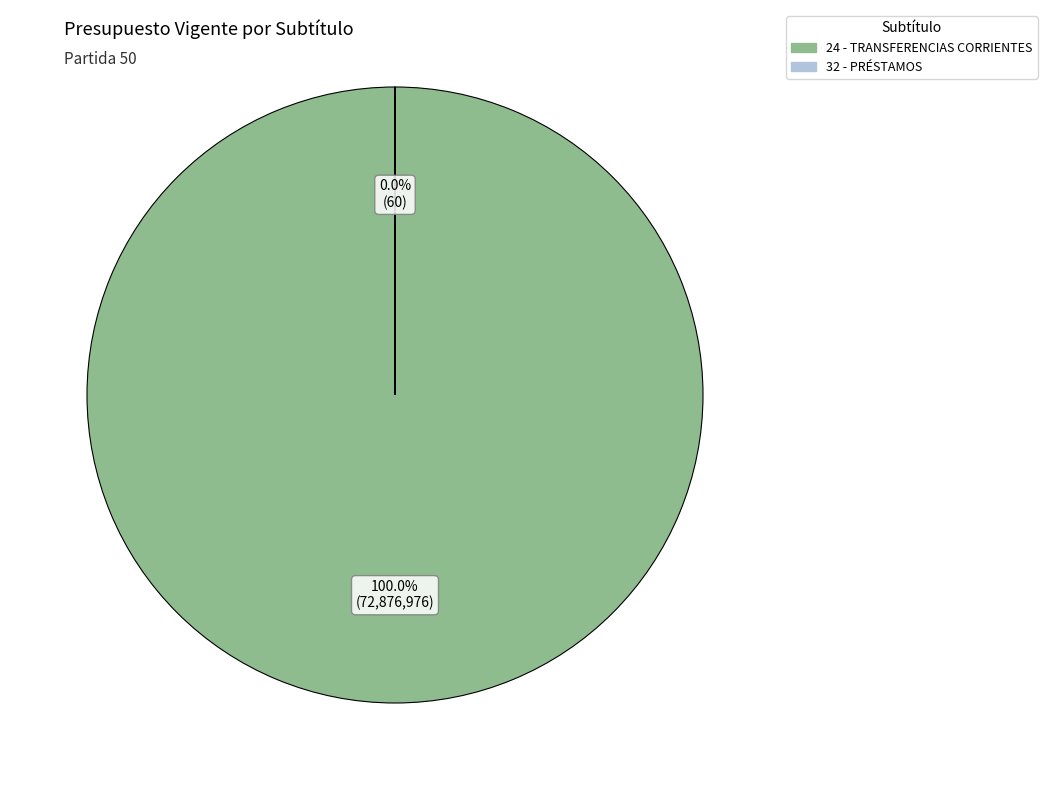

Does 24 - TRANSFERENCIAS CORRIENTES represent more than half of the total?

Yes